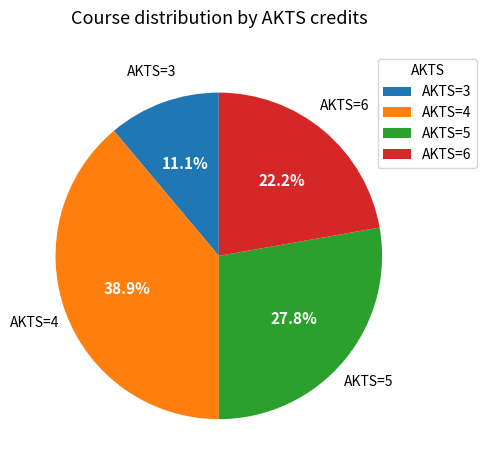

Rank the categories by value from lowest to highest.

AKTS=3, AKTS=6, AKTS=5, AKTS=4